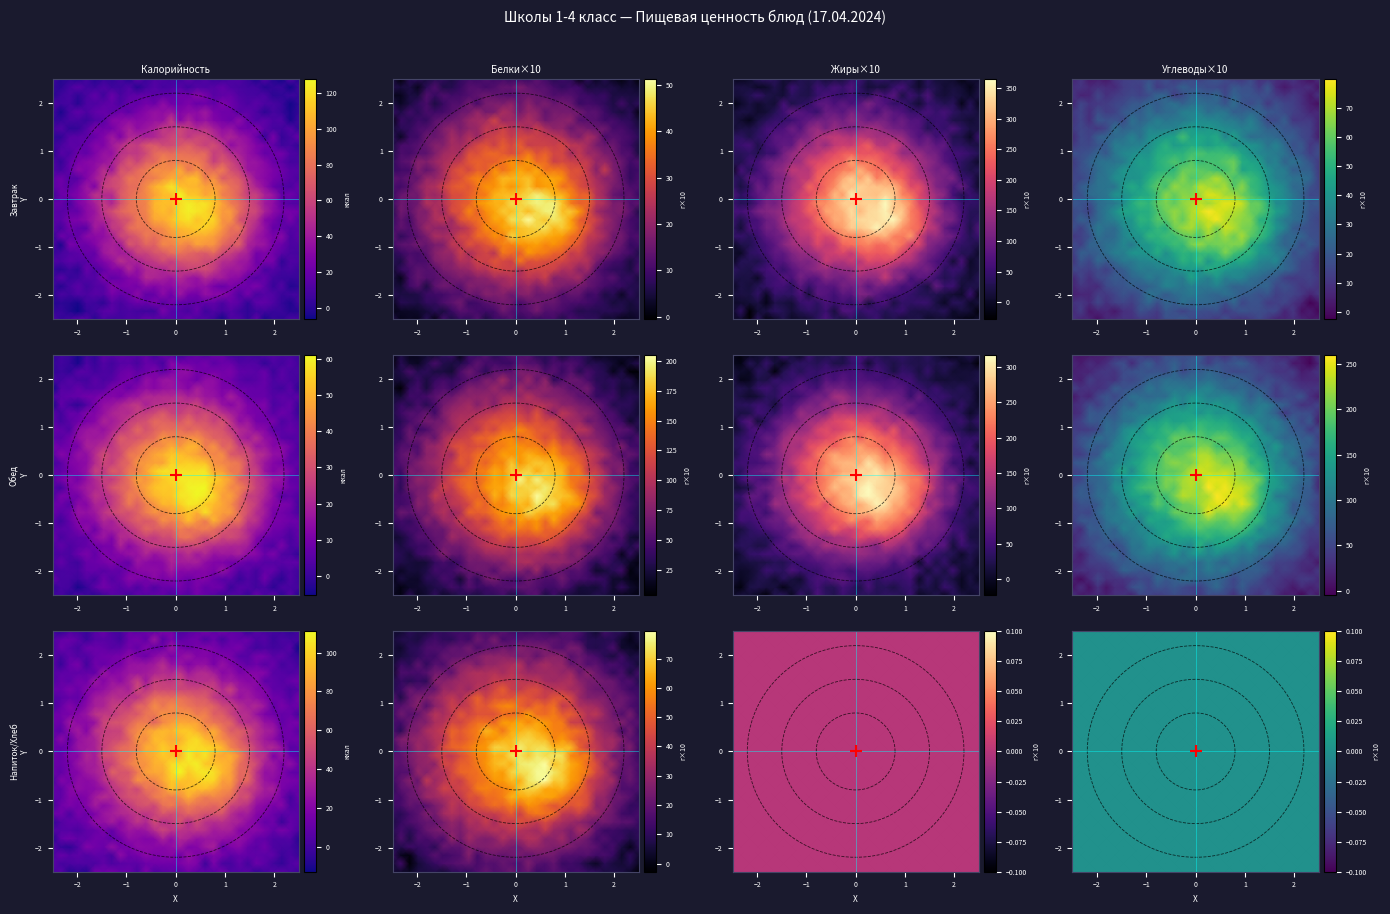

True or false: Завтрак has a value of 105 at 3.

False